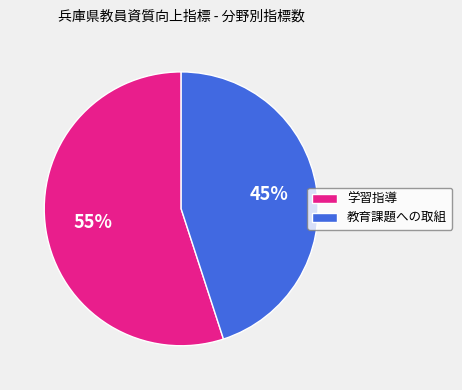

Approximately how many times larger is the value at 教育課題への取組 compared to 学習指導?

0.8